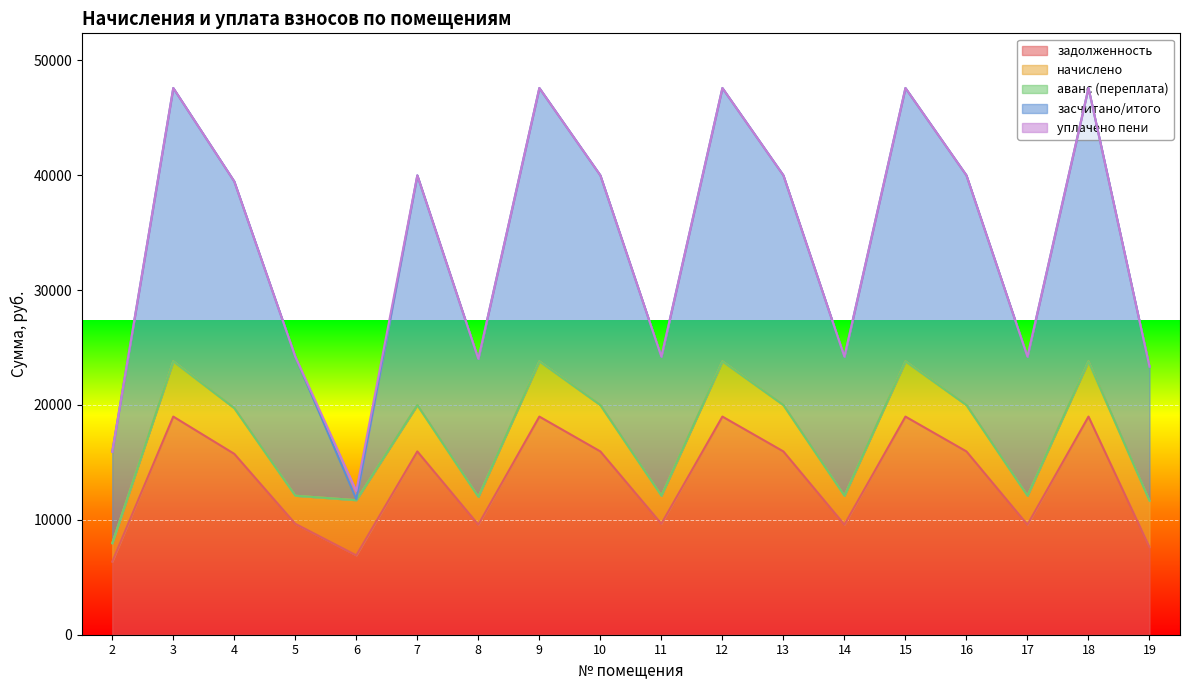

Which label corresponds to the smallest value in the chart?

2